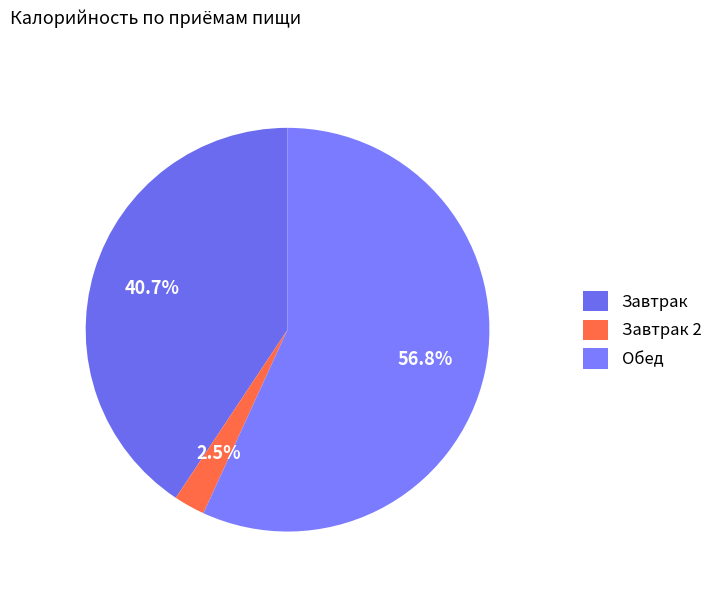

What is the largest slice in the pie chart?

Обед